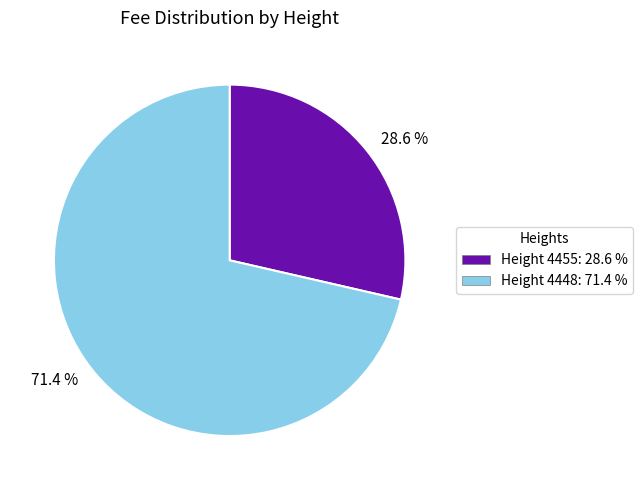

How many slices are in this pie chart?

2